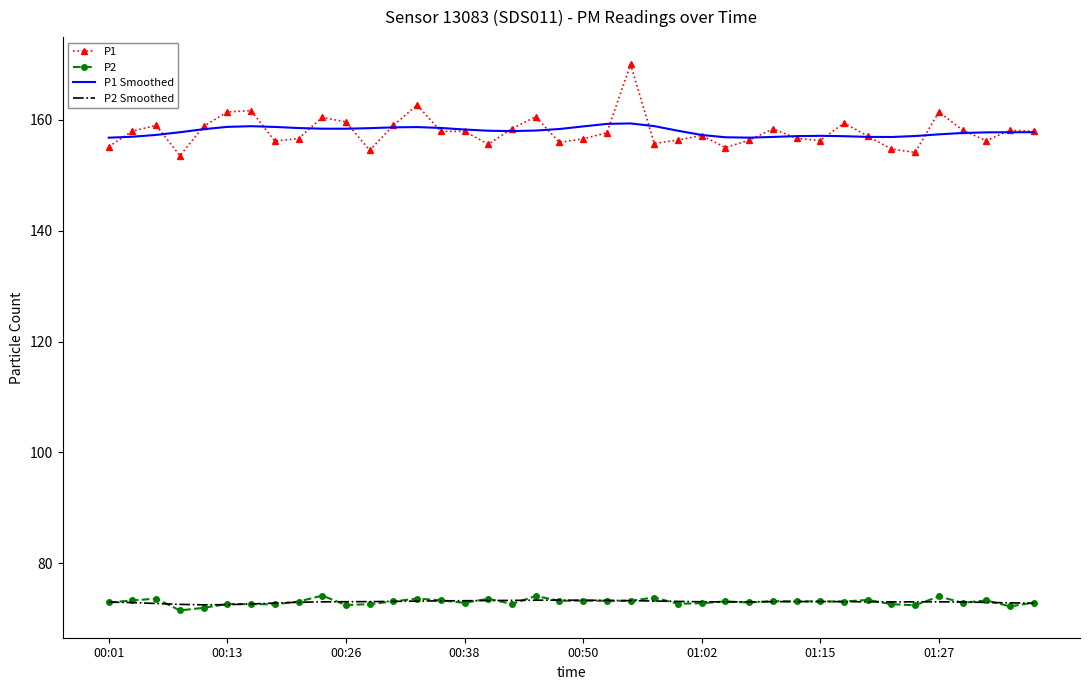

What is the greatest value displayed?

170.0